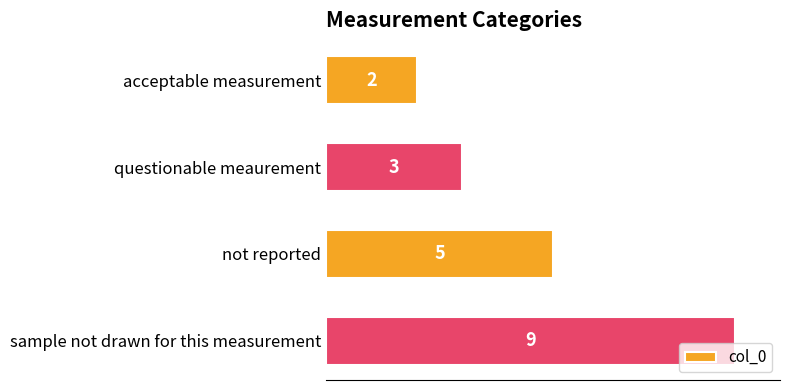

Reading bottom to top, transcribe all the data shown in this chart.

9	5	3	2